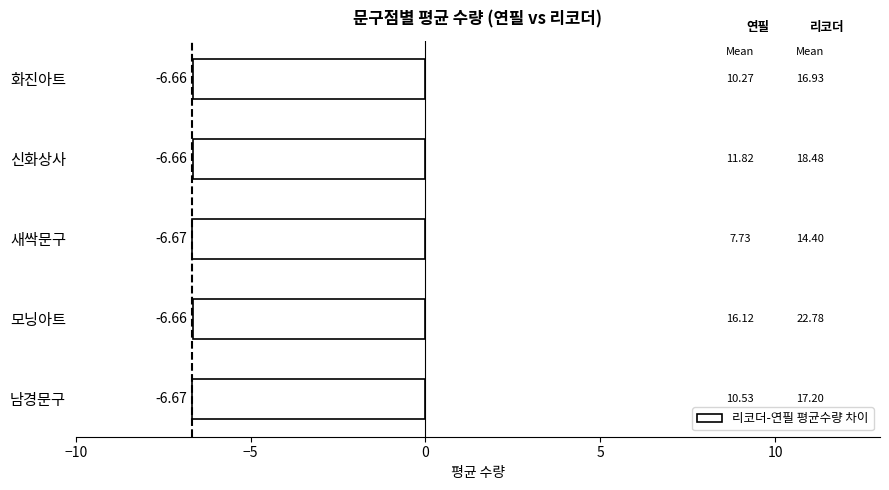

How many bars are there in total?

5